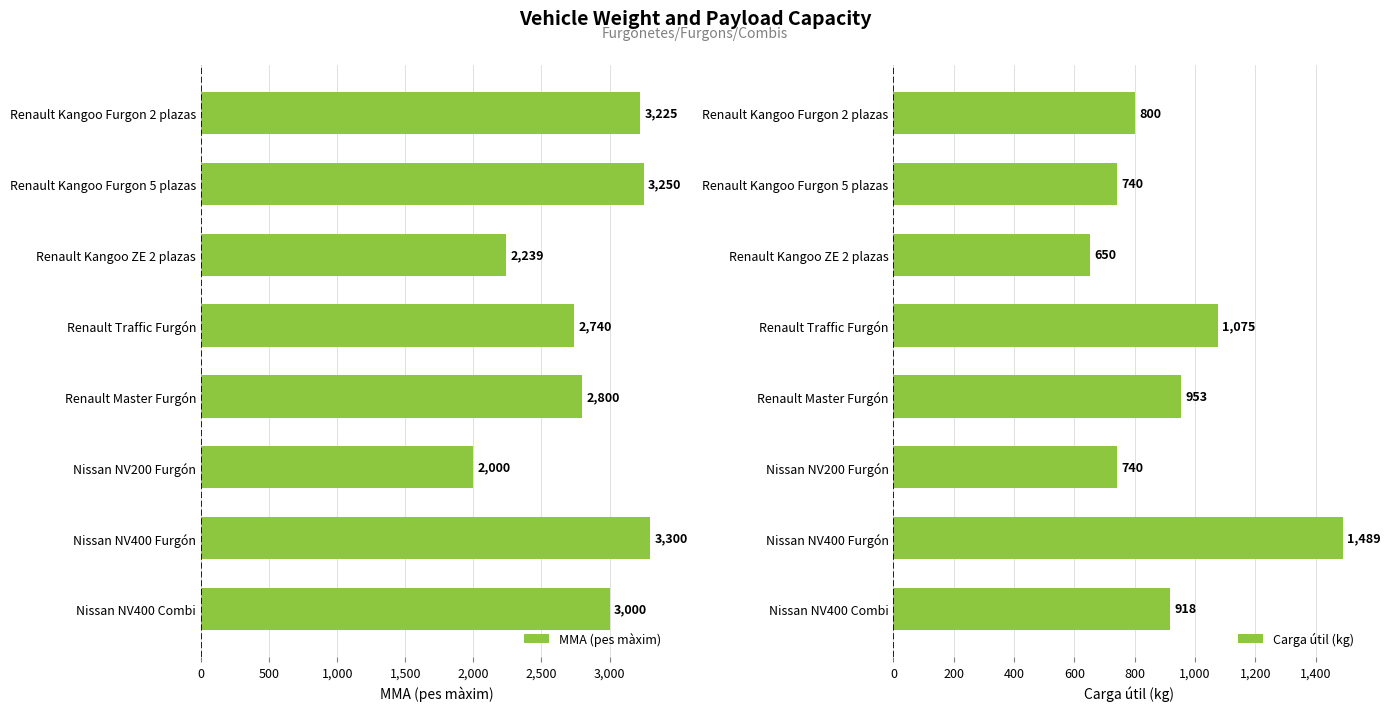

Which series has the widest spread of values?

MMA (pes màxim)